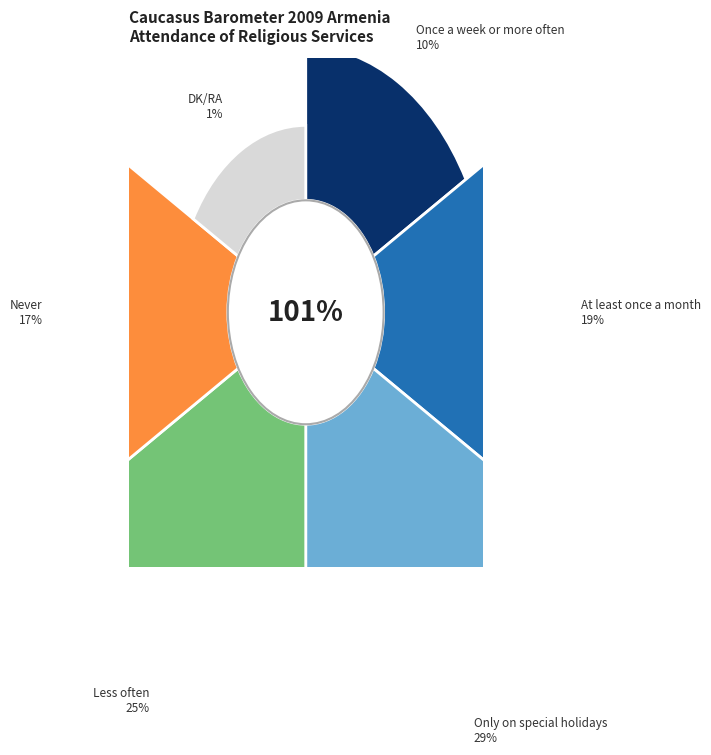

Is there any slice that represents more than half of the pie?

No